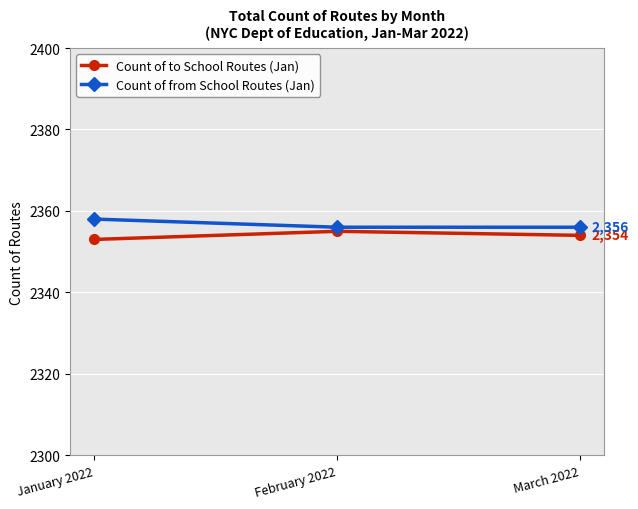

Reading left to right, list all the values displayed in this chart.

Count of to School Routes (Jan): 2353	2355	2354
Count of from School Routes (Jan): 2358	2356	2356